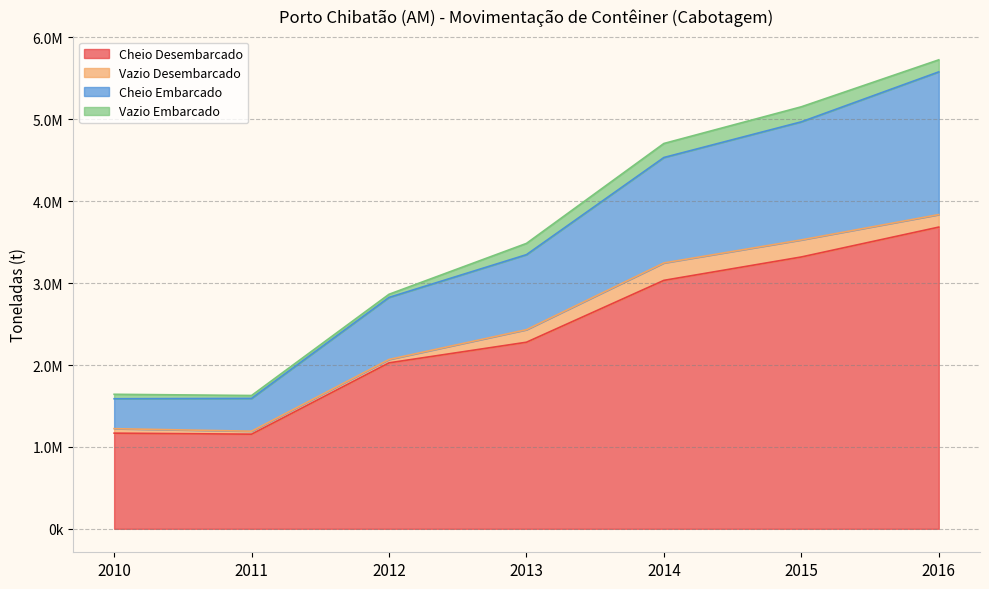

True or false: Cheio Embarcado has a value of 1296739.9 at 2013.

False